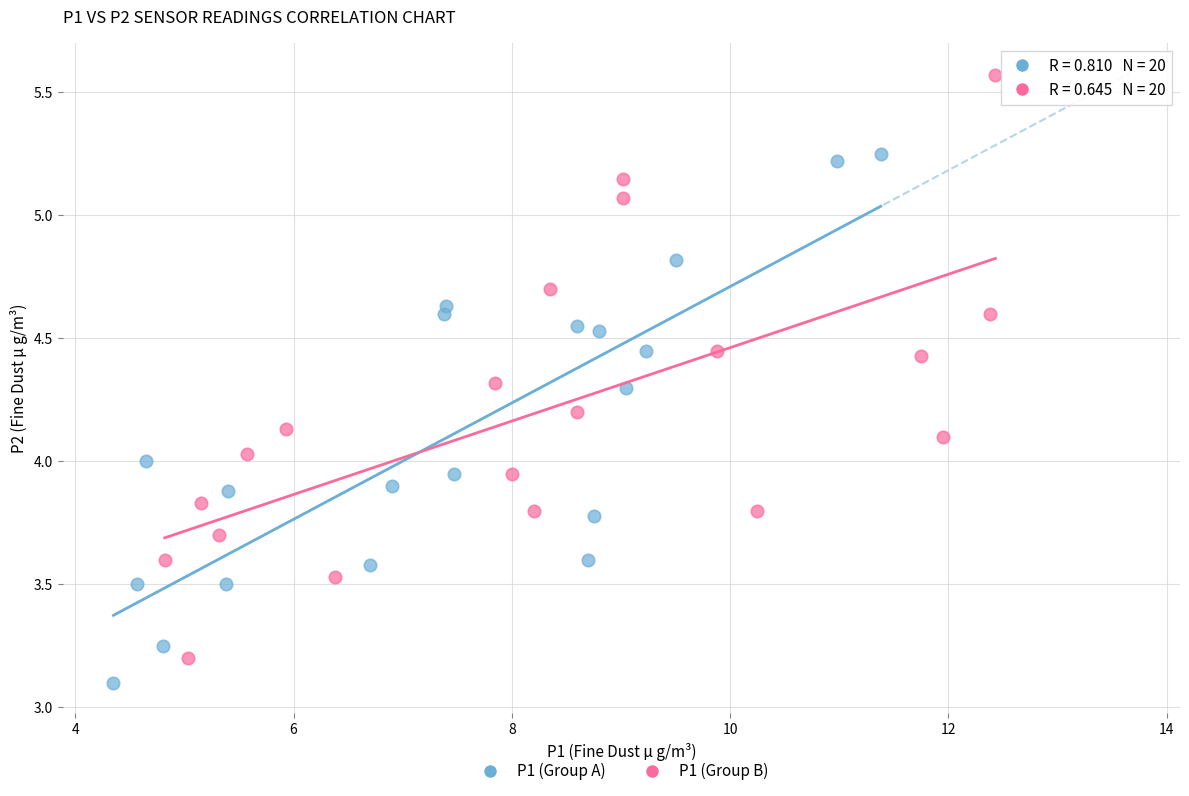

Which series reaches the maximum Y coordinate?

P1 (Group B)